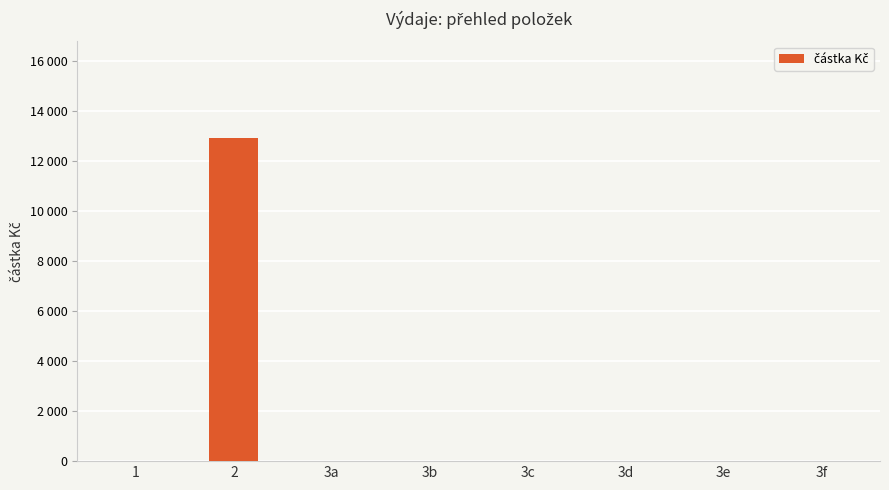

Are the bars horizontal?

No